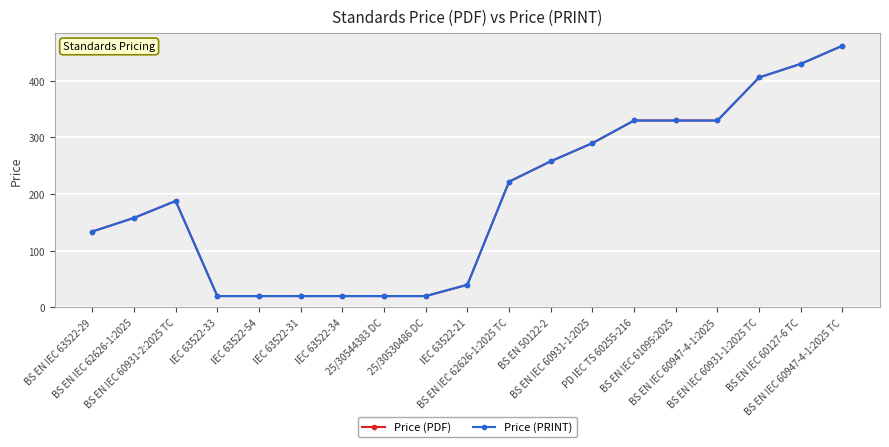

Is this an area chart (filled region under the line)?

No